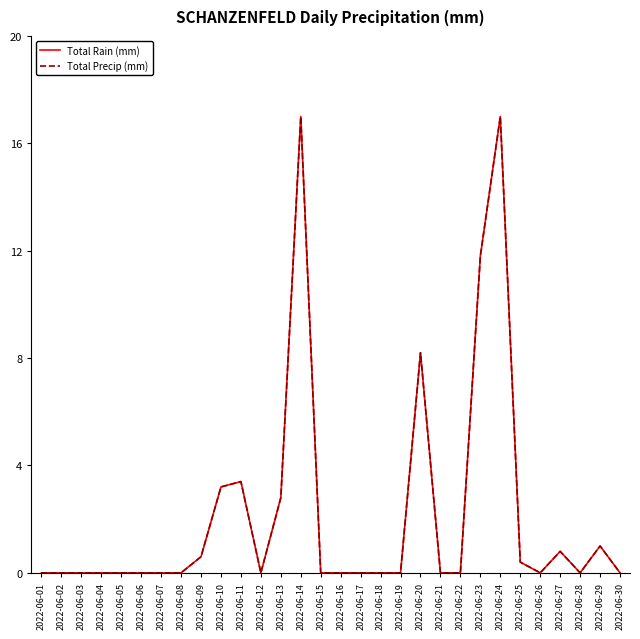

The Total Precip (mm) series shows 23.4 at 2022-06-14. True or false?

False